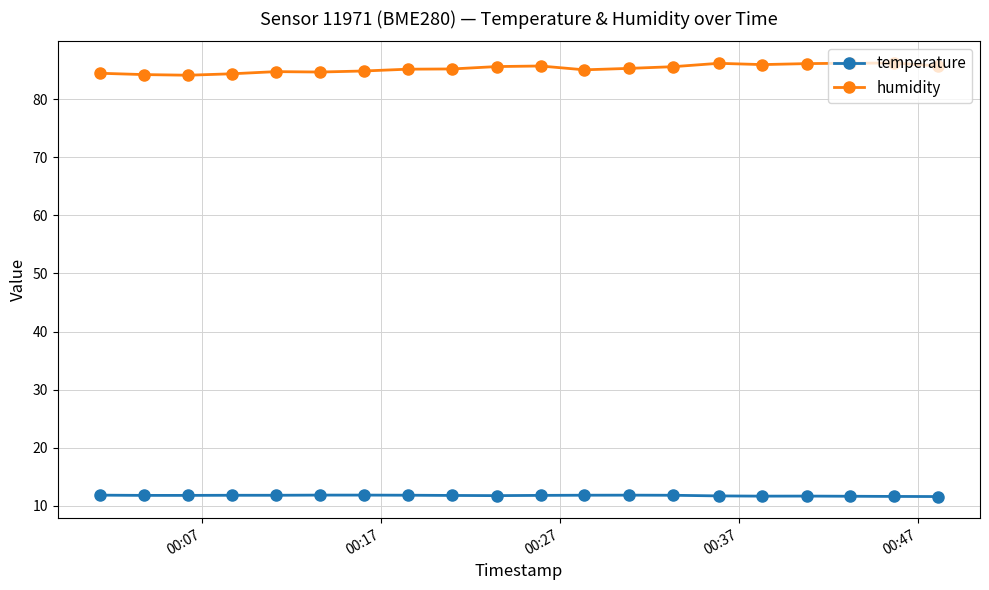

What is the maximum value for temperature?

11.8